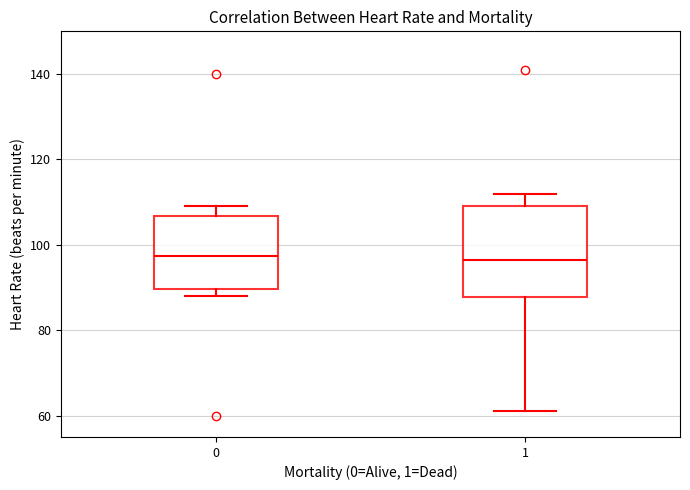

Reading left to right, transcribe this box plot: for each box, give where its median line is, the range the box spans, and where its two whiskers end, as read against the y-axis. The values are not printed on the chart, so give them approximately, as read against the axis.

0: median 98, box 90 to 106, whiskers 88 to 110
1: median 96, box 88 to 110, whiskers 62 to 112